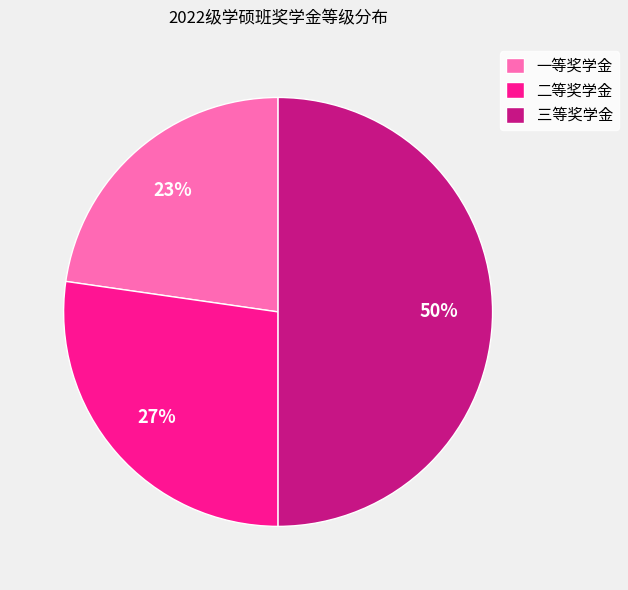

Between 三等奖学金 and 一等奖学金, which is larger?

三等奖学金